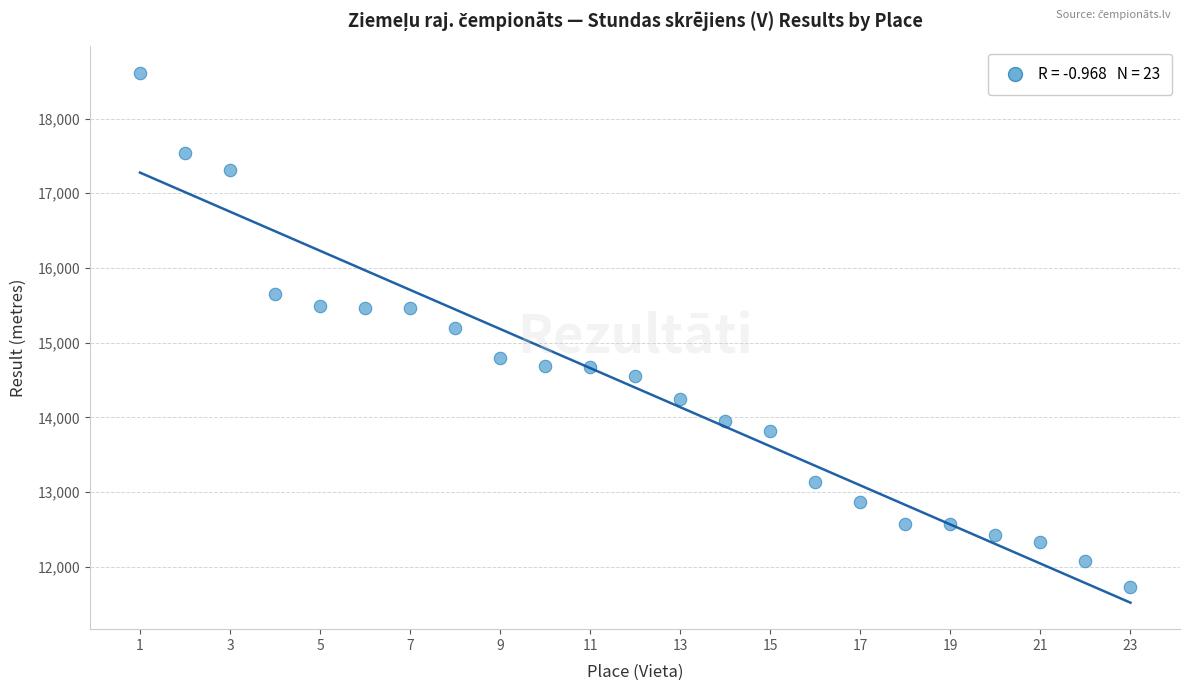

What is the range of Y values (max minus min)?

6880